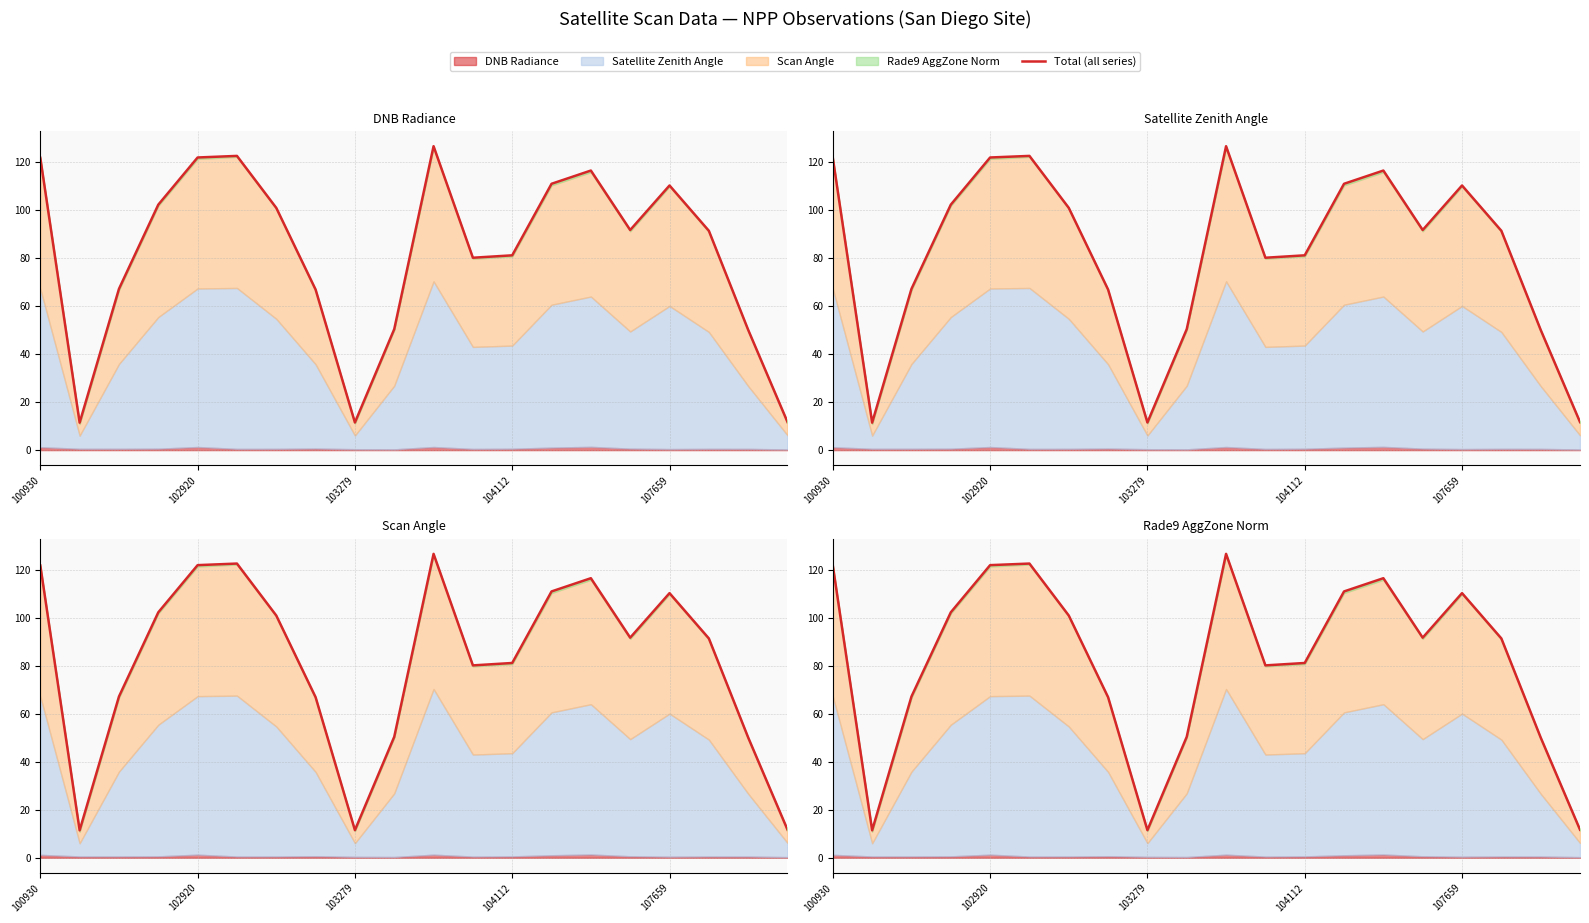

Between 17 and 103279, which is larger?

17